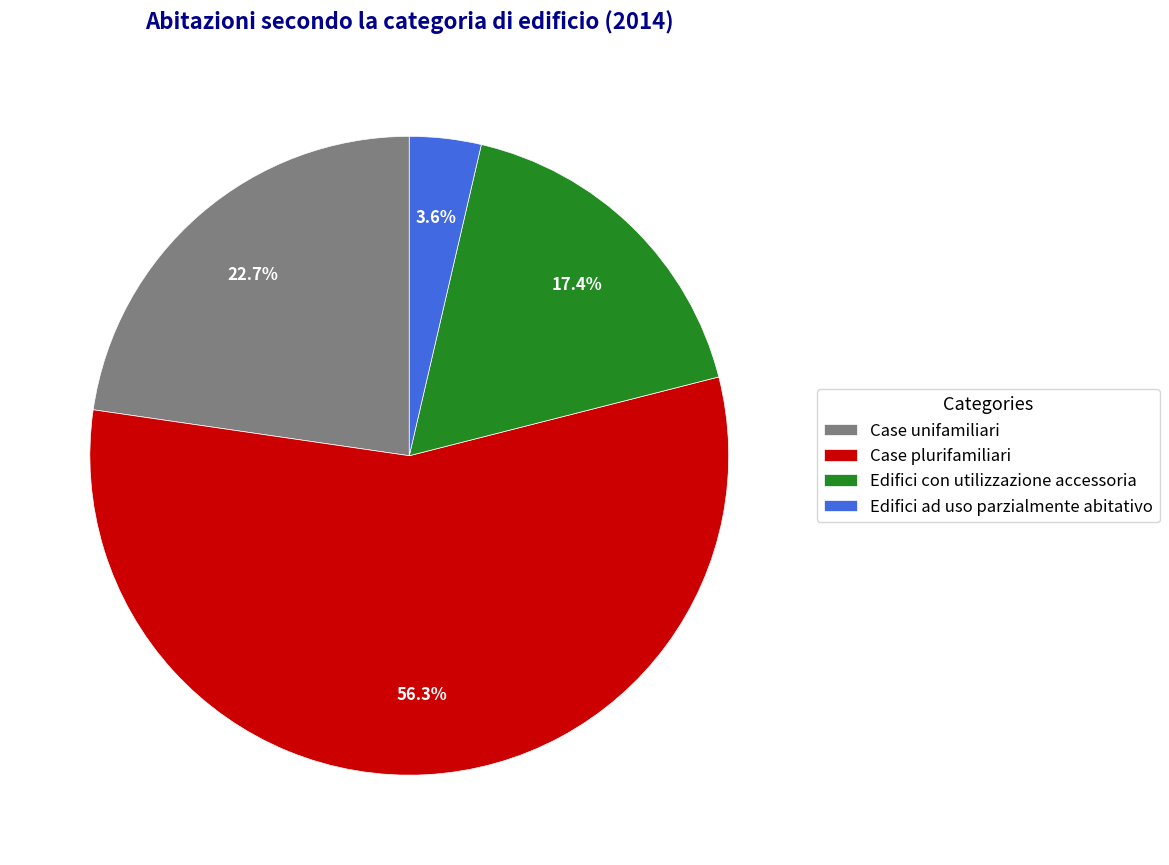

How many slices are in this pie chart?

4